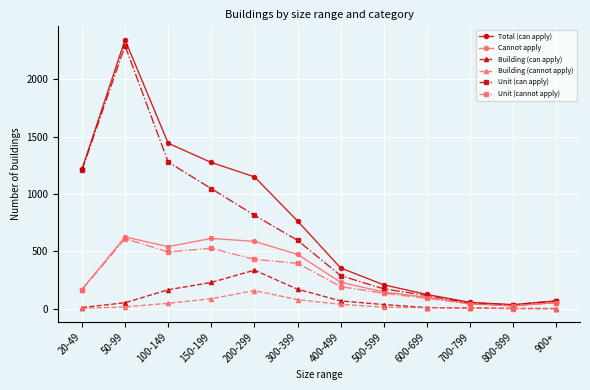

Which series has the largest range (max minus min)?

Total (can apply)